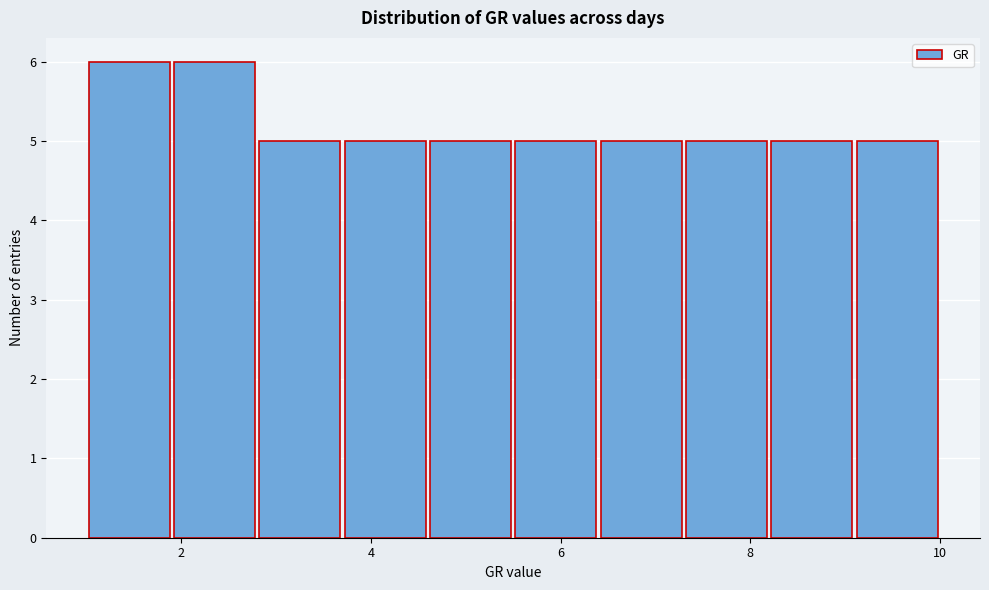

Reading left to right, transcribe this chart: for each bar, give the range it covers on the x-axis and its height. Neither the bar edges nor the heights are printed on the chart, so give them approximately, as read against the axes.

1.0 to 1.9: 6
1.9 to 2.8: 6
2.8 to 3.7: 5
3.7 to 4.6: 5
4.6 to 5.5: 5
5.5 to 6.4: 5
6.4 to 7.3: 5
7.3 to 8.2: 5
8.2 to 9.1: 5
9.1 to 10.0: 5